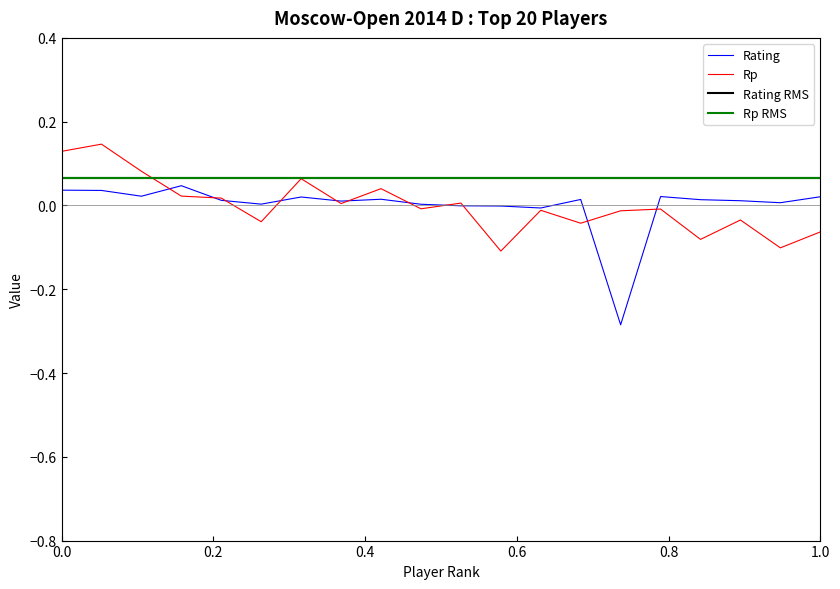

Reading left to right, what are all the values shown in this chart?

Rating: 0.0	0.0	0.0	0.0	0.0	0.0	0.0	0.0	0.0	0.0	-0.0	-0.0	-0.0	0.0	-0.3	0.0	0.0	0.0	0.0	0.0
Rp: 0.1	0.1	0.1	0.0	0.0	-0.0	0.1	0.0	0.0	-0.0	0.0	-0.1	-0.0	-0.0	-0.0	-0.0	-0.1	-0.0	-0.1	-0.1
Rating RMS: 0.1	0.1	0.1	0.1	0.1	0.1	0.1	0.1	0.1	0.1	0.1	0.1	0.1	0.1	0.1	0.1	0.1	0.1	0.1	0.1
Rp RMS: 0.1	0.1	0.1	0.1	0.1	0.1	0.1	0.1	0.1	0.1	0.1	0.1	0.1	0.1	0.1	0.1	0.1	0.1	0.1	0.1